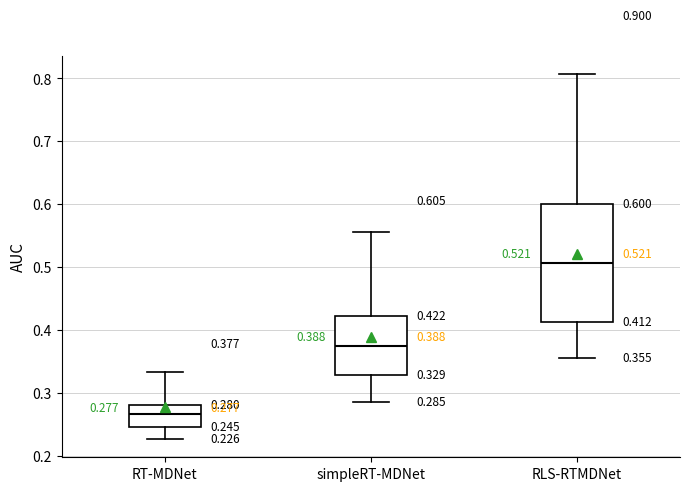

Comparing the boxes themselves (not the whiskers), which one is the tallest?

RLS-RTMDNet